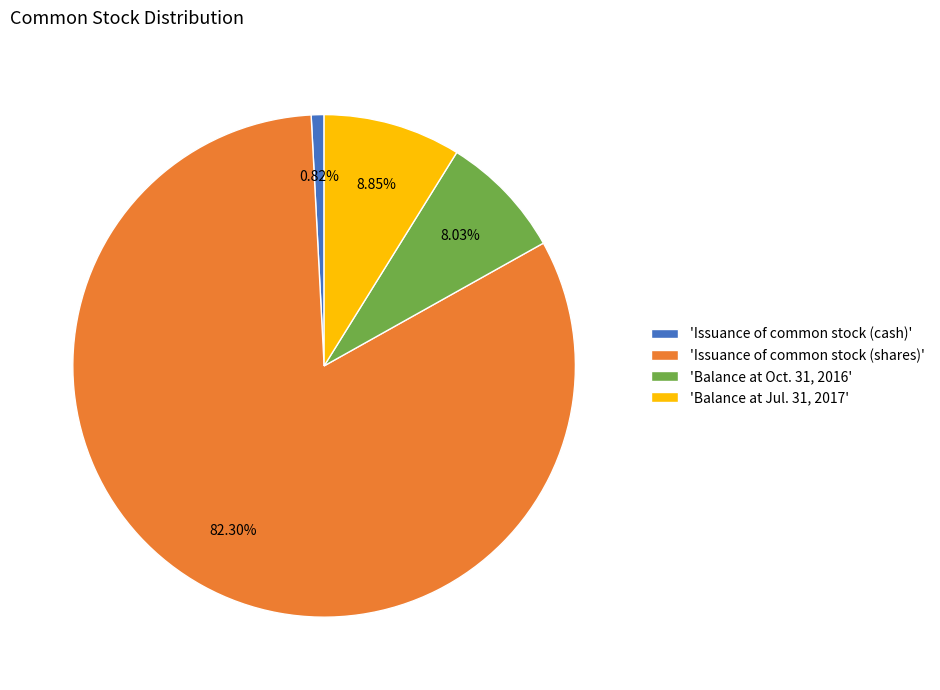

Combined, do 'Balance at Oct. 31, 2016' and 'Issuance of common stock (cash)' account for over 50%?

No